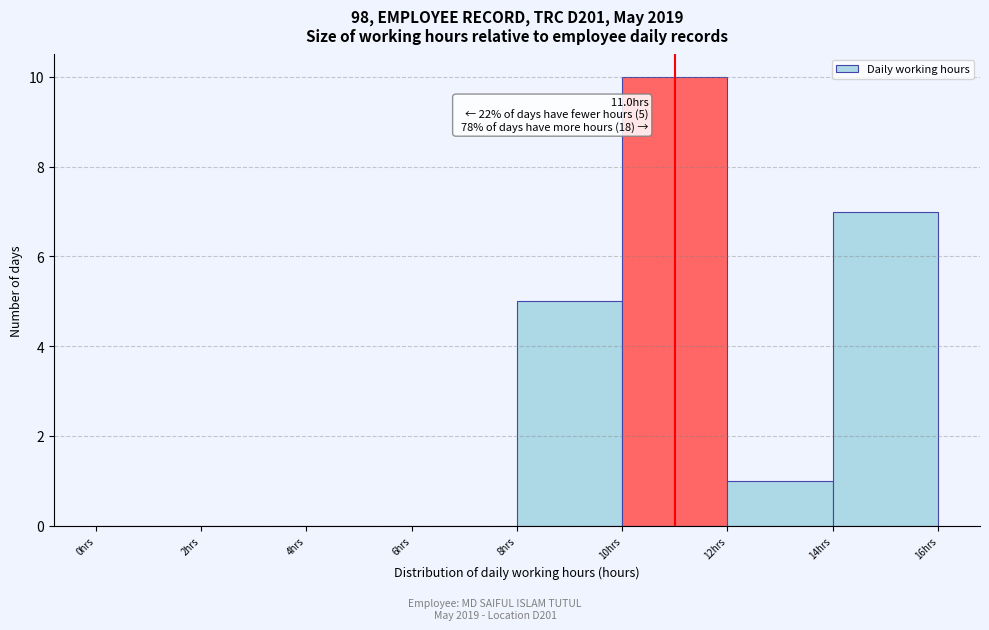

Which range on the x-axis has the tallest bar?

10 to 12